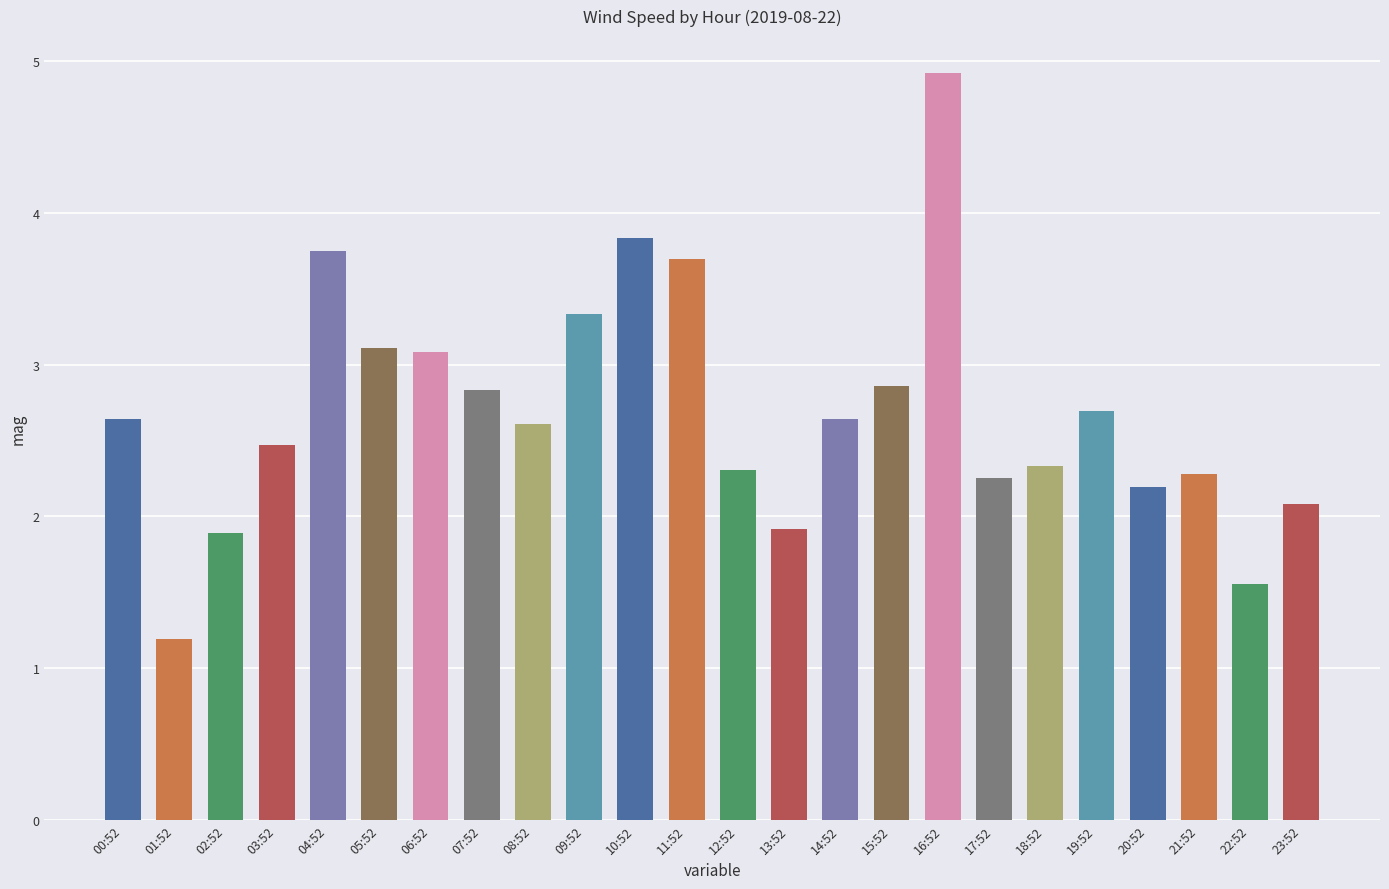

How many distinct data groups are displayed?

1